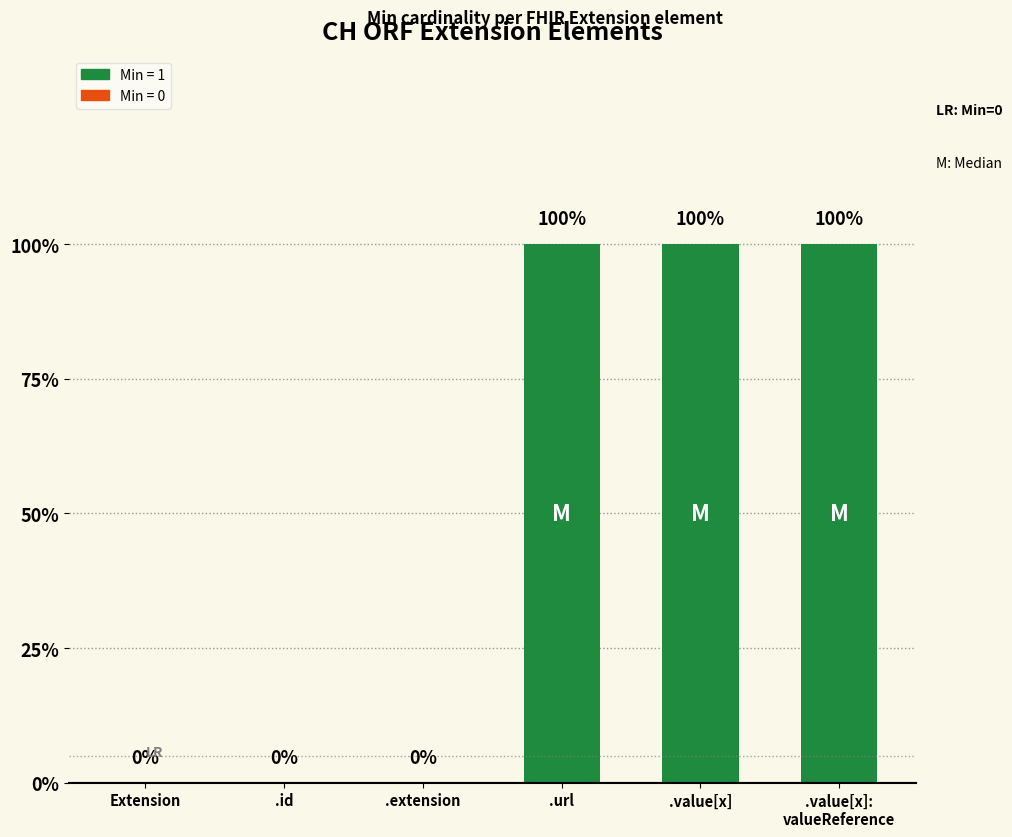

Are the bars horizontal?

No